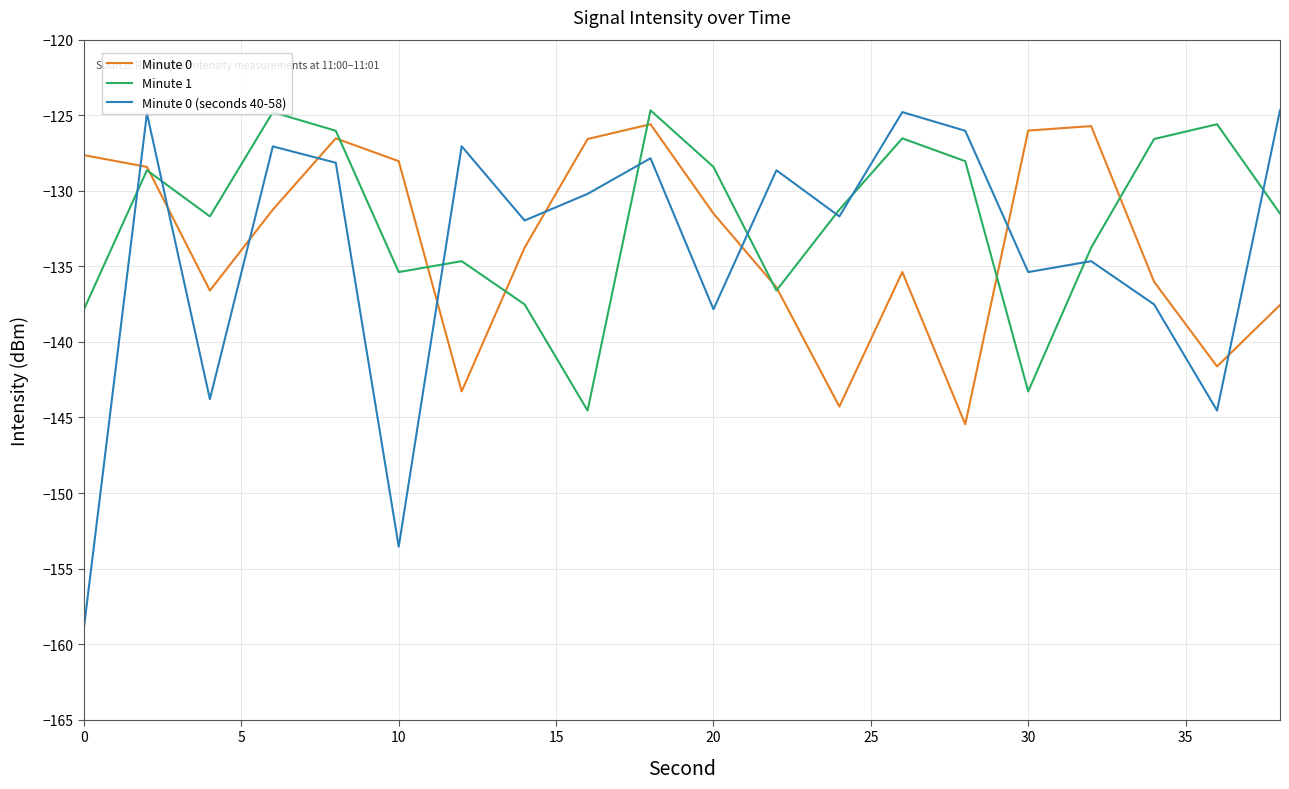

Which series has the widest spread of values?

Minute 0 (seconds 40-58)